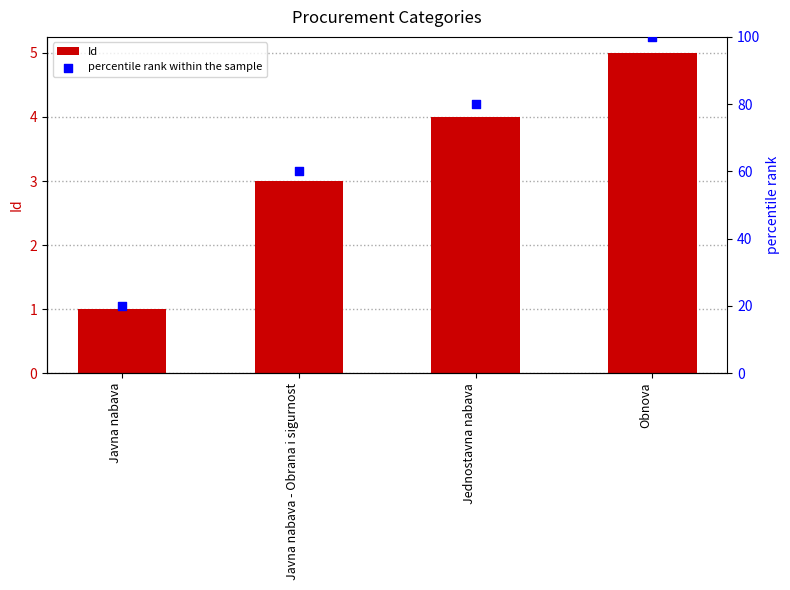

Which series reaches the minimum Y coordinate?

Id